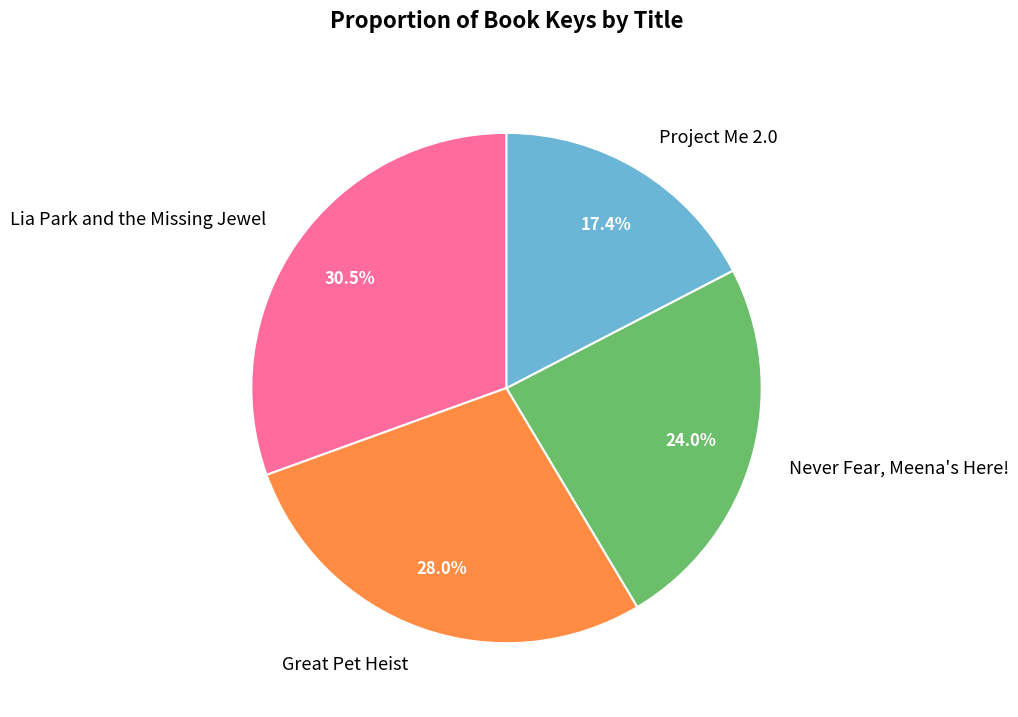

Rank the categories by value from lowest to highest.

Project Me 2.0, Never Fear, Meena's Here!, Great Pet Heist, Lia Park and the Missing Jewel